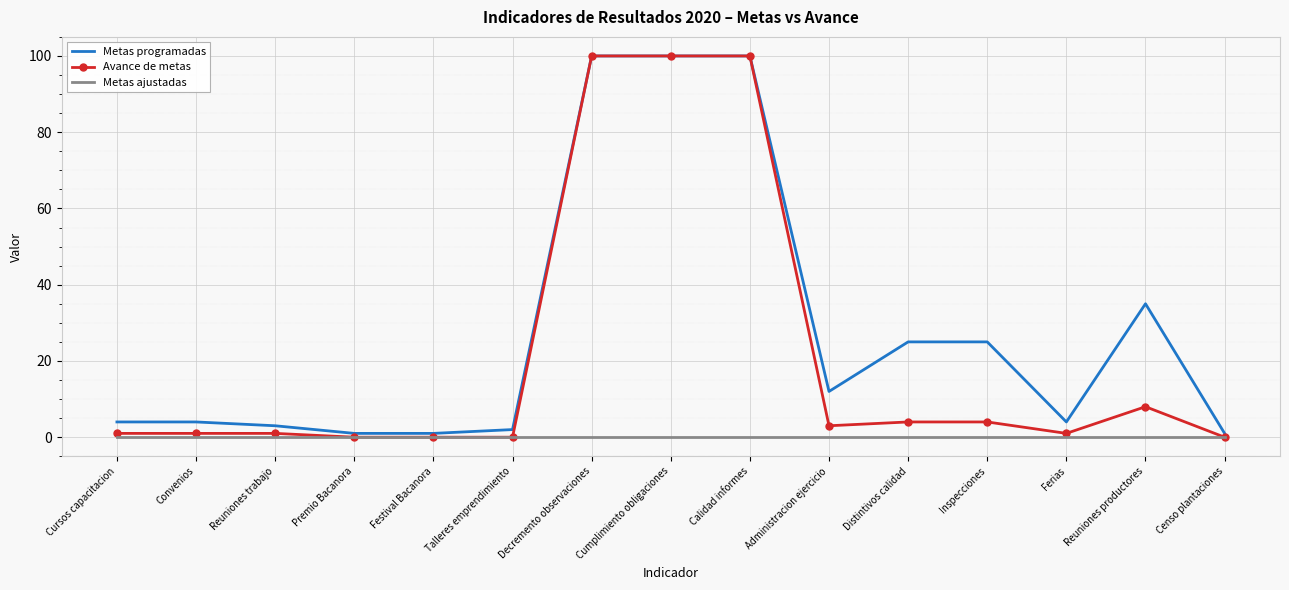

Which series has the largest range (max minus min)?

Avance de metas